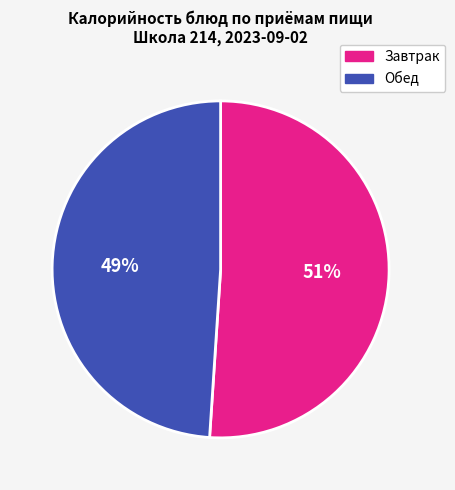

What is the largest slice in the pie chart?

Завтрак